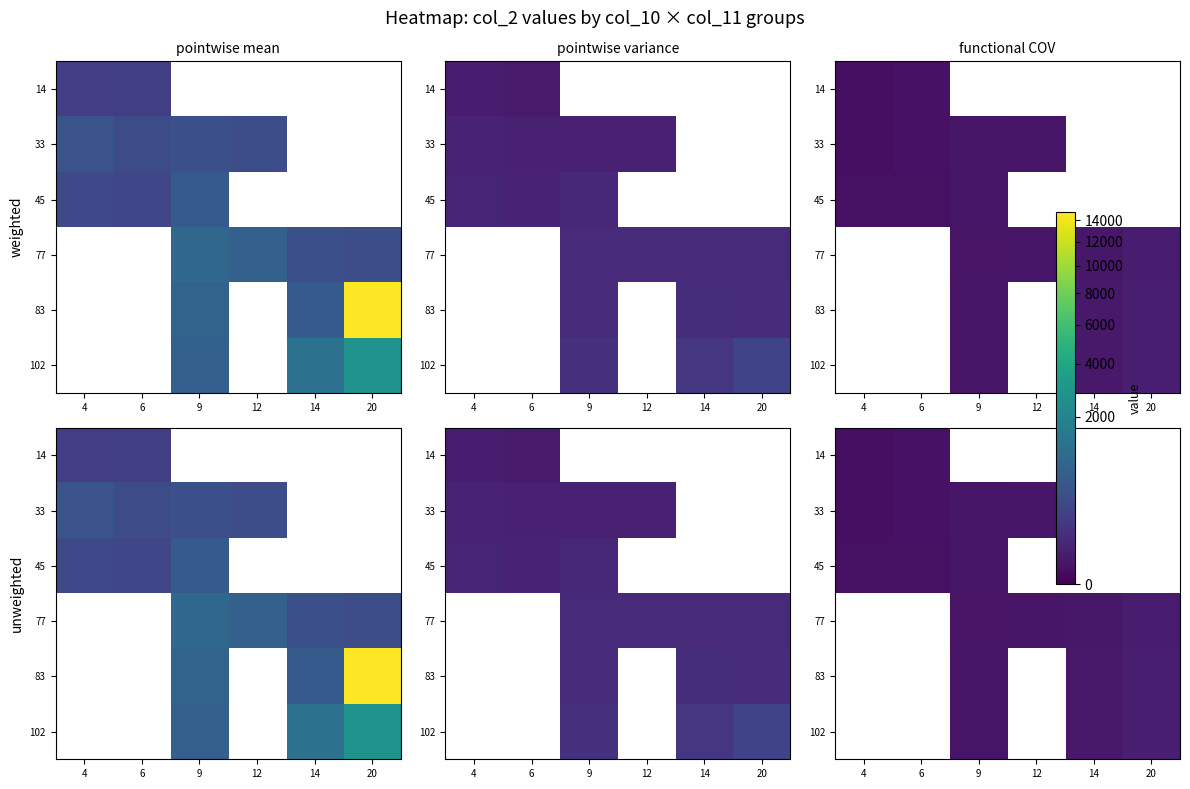

Rank the series at 4 from highest to lowest value.

45, 77, 83, 102, 33, 14